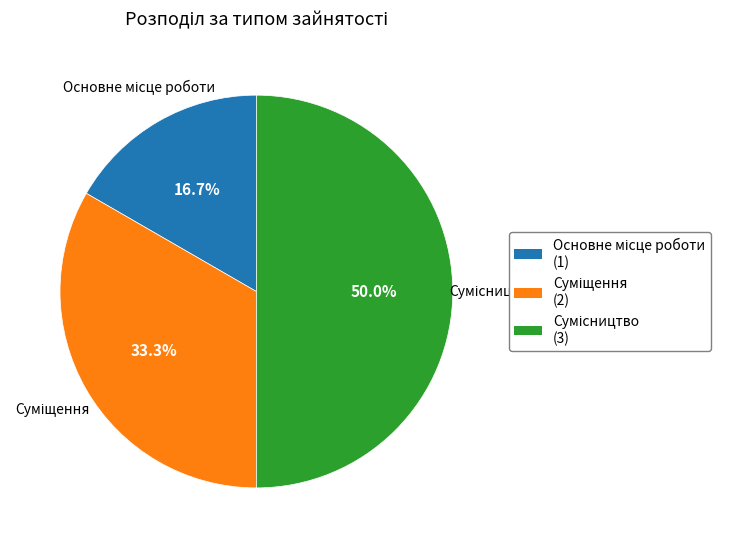

Count the number of slices in the pie.

3